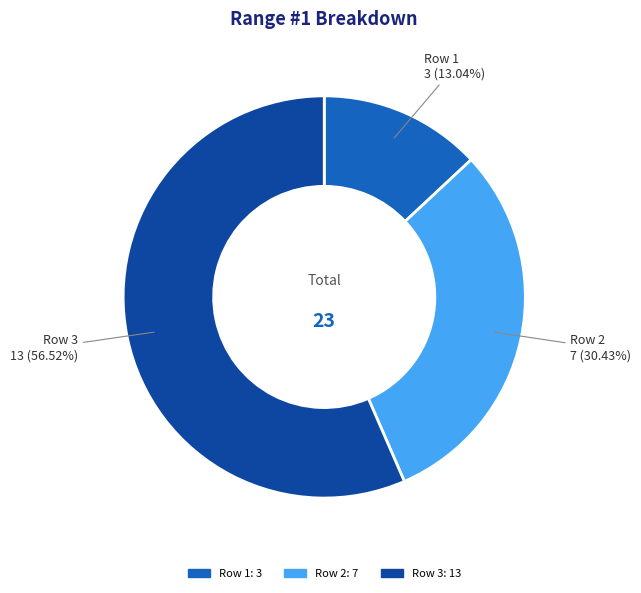

True or false: Row 2 accounts for 30% of the total.

True